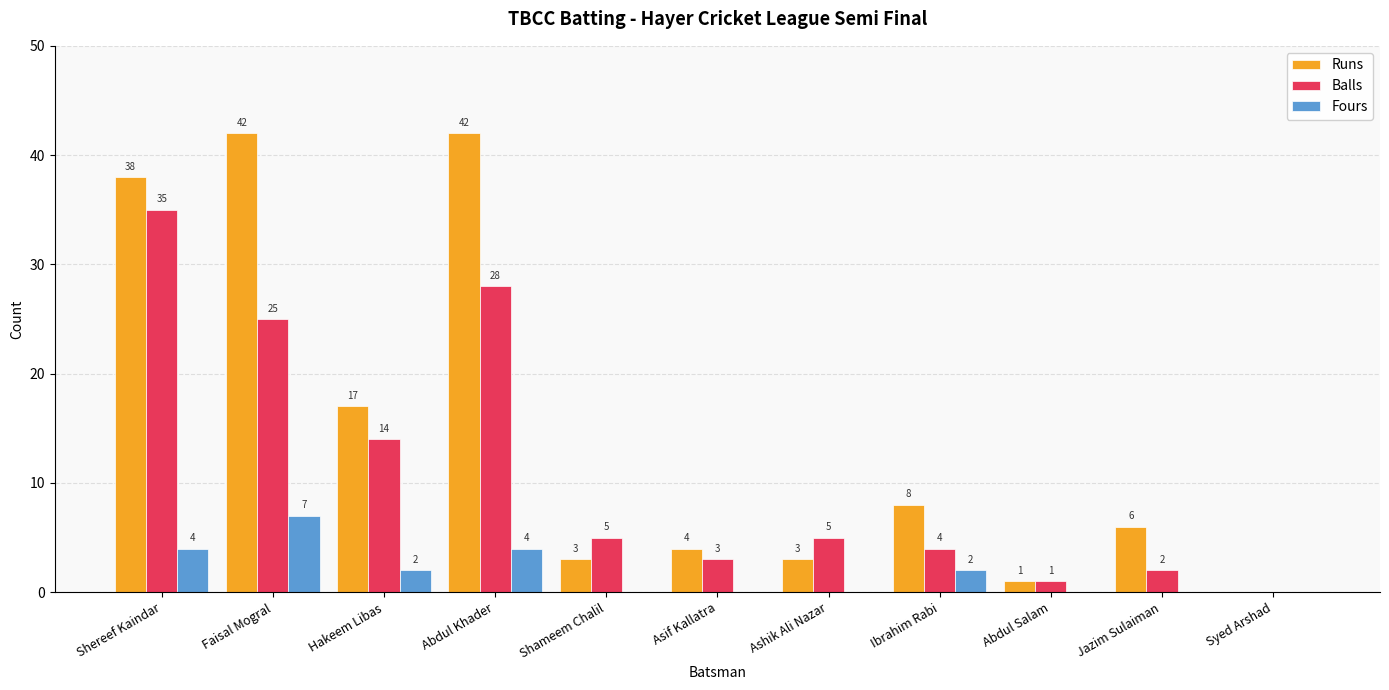

What is the sum of all Runs values?

164